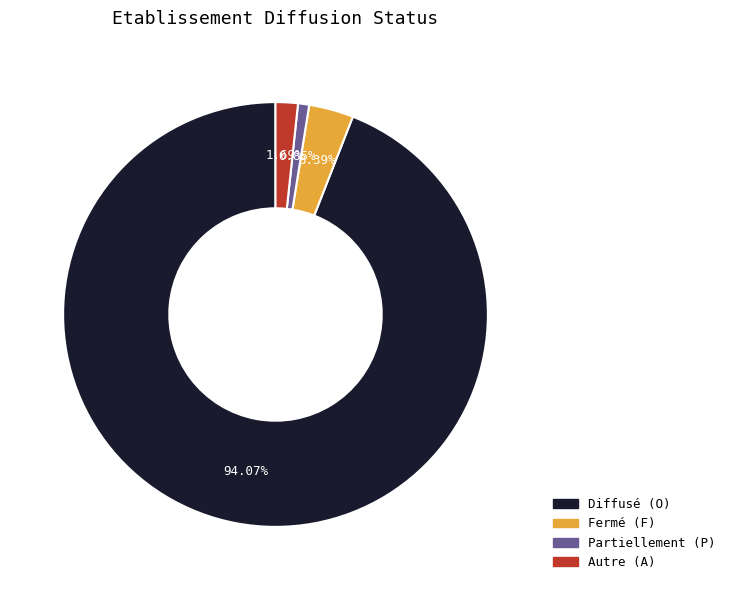

Rank the categories by value from lowest to highest.

Partiellement (P), Autre (A), Fermé (F), Diffusé (O)